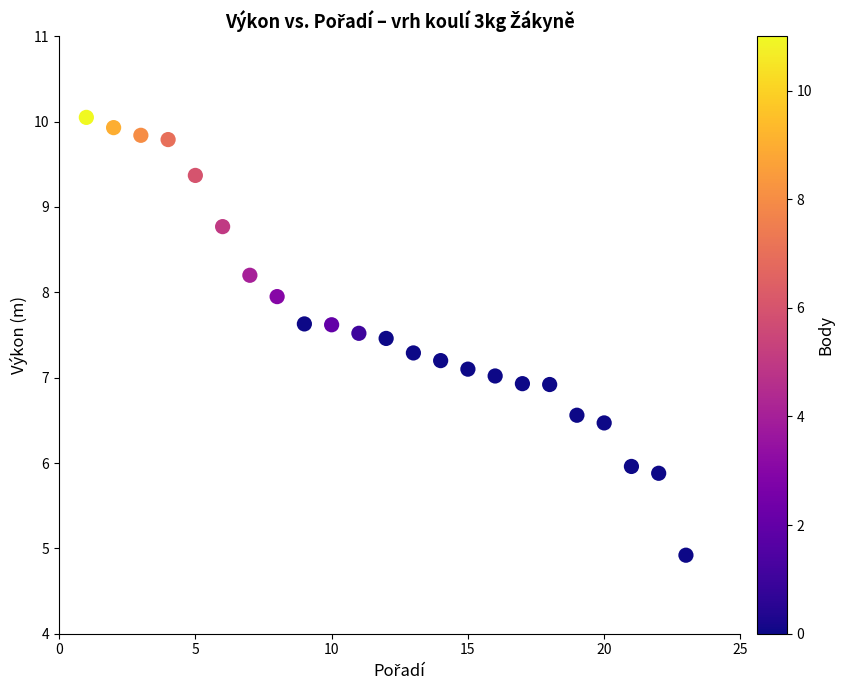

What is the range of Y values (max minus min)?

5.1